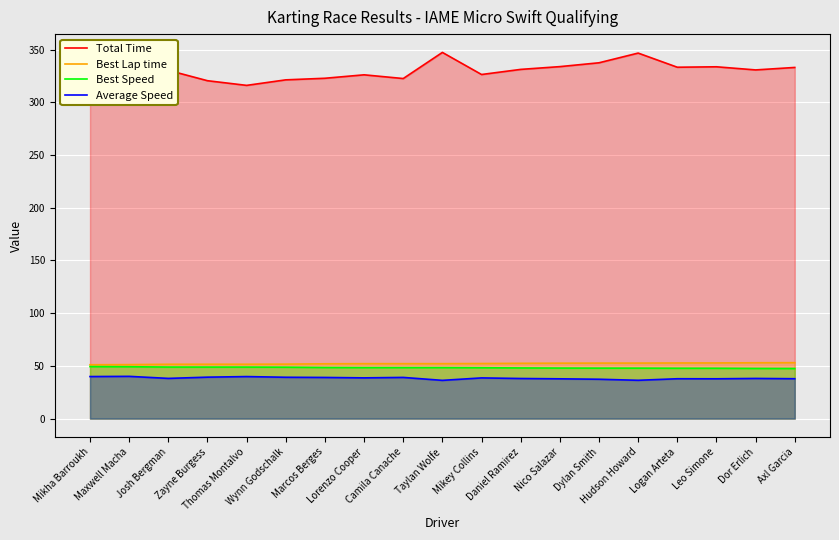

Which series has the largest total across all categories?

Total Time